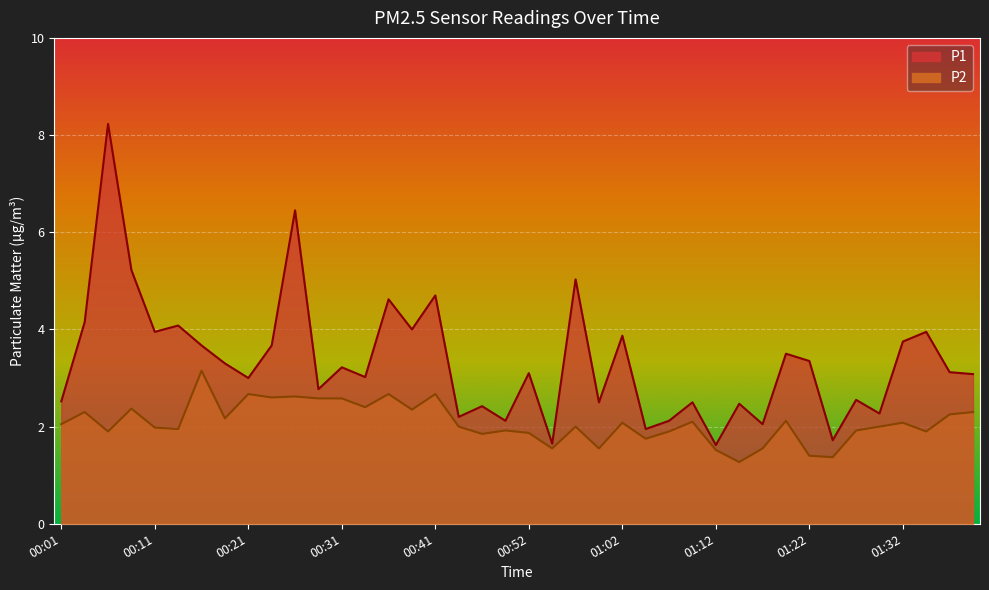

Where is the first local maximum for P2?

00:04